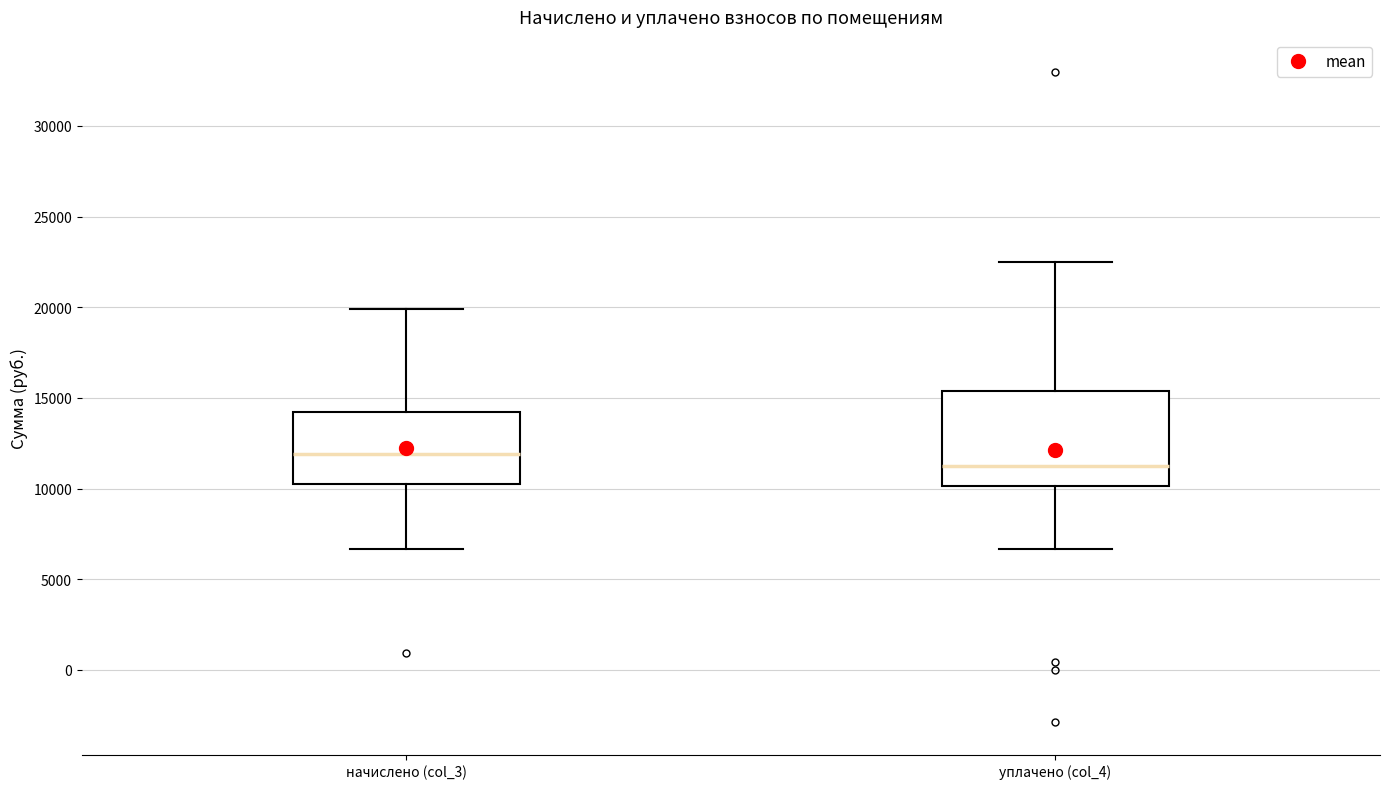

Reading left to right, transcribe this box plot: for each box, give where its median line is, the range the box spans, and where its two whiskers end, as read against the y-axis. The values are not printed on the chart, so give them approximately, as read against the axis.

начислено (col_3): median 12000, box 10500 to 14000, whiskers 6500 to 20000
уплачено (col_4): median 11000, box 10000 to 15500, whiskers 6500 to 22500